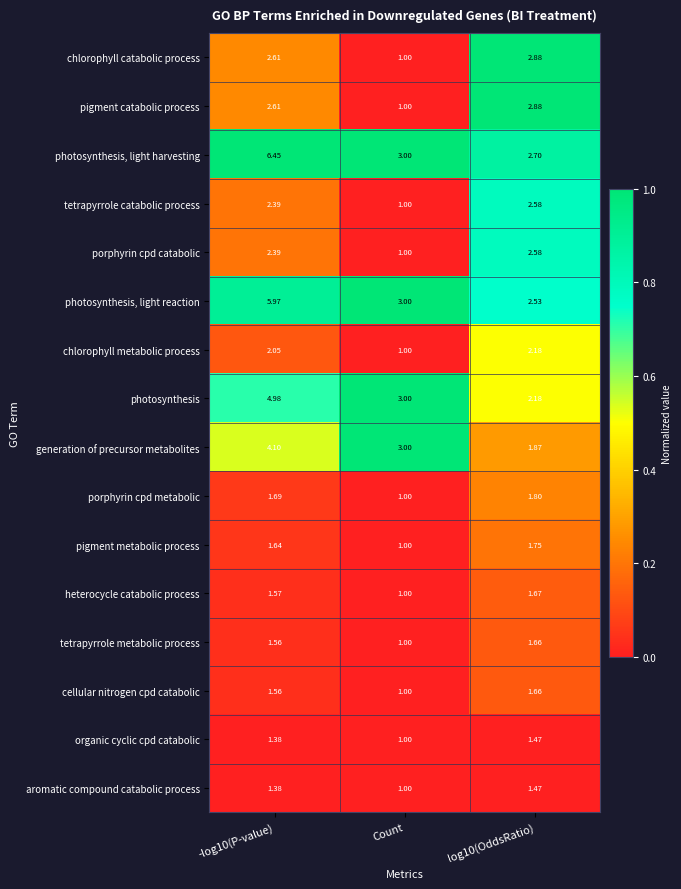

At which label is cellular nitrogen cpd catabolic closest to 1?

Count